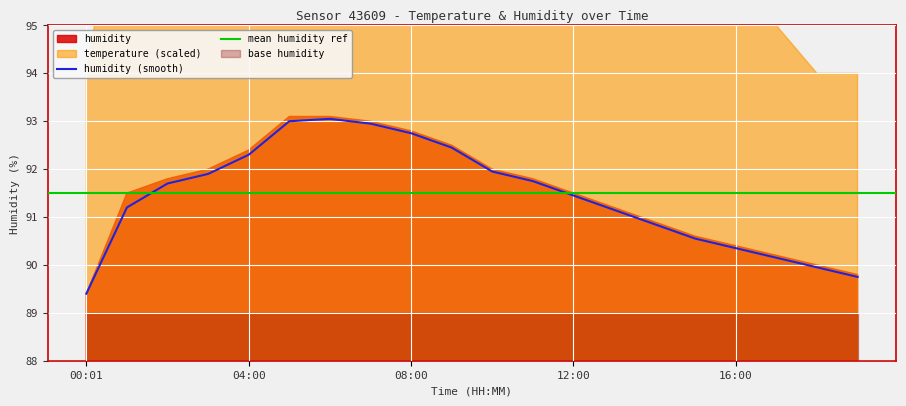

Where is the first local maximum?

06:00